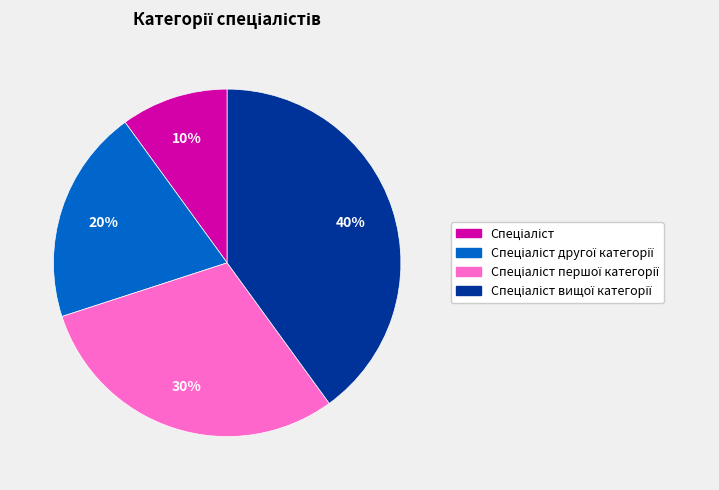

Is there a majority slice in this chart?

No